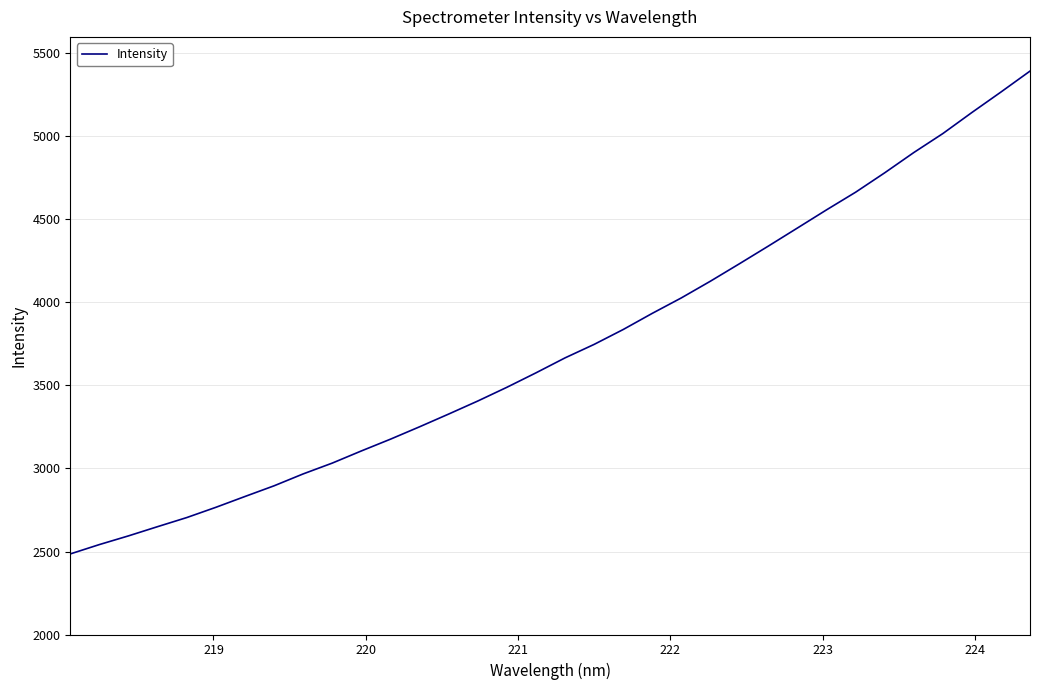

What is the difference between the maximum and minimum values?

2908.6